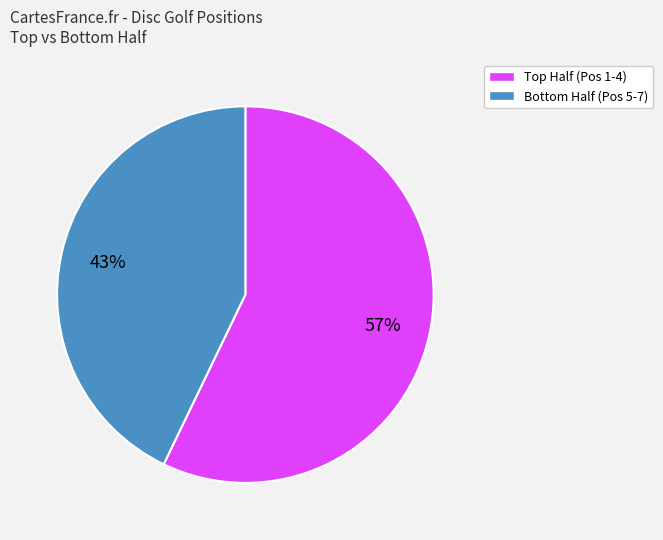

Does any single category account for the majority?

Yes